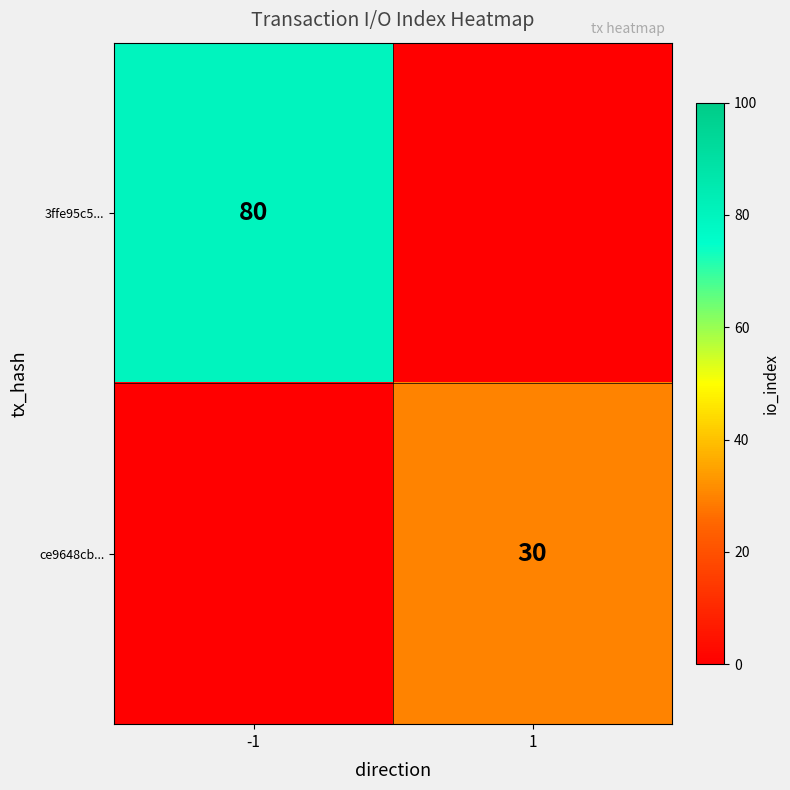

The value of ce9648cb... at 1 is 6. True or false?

False